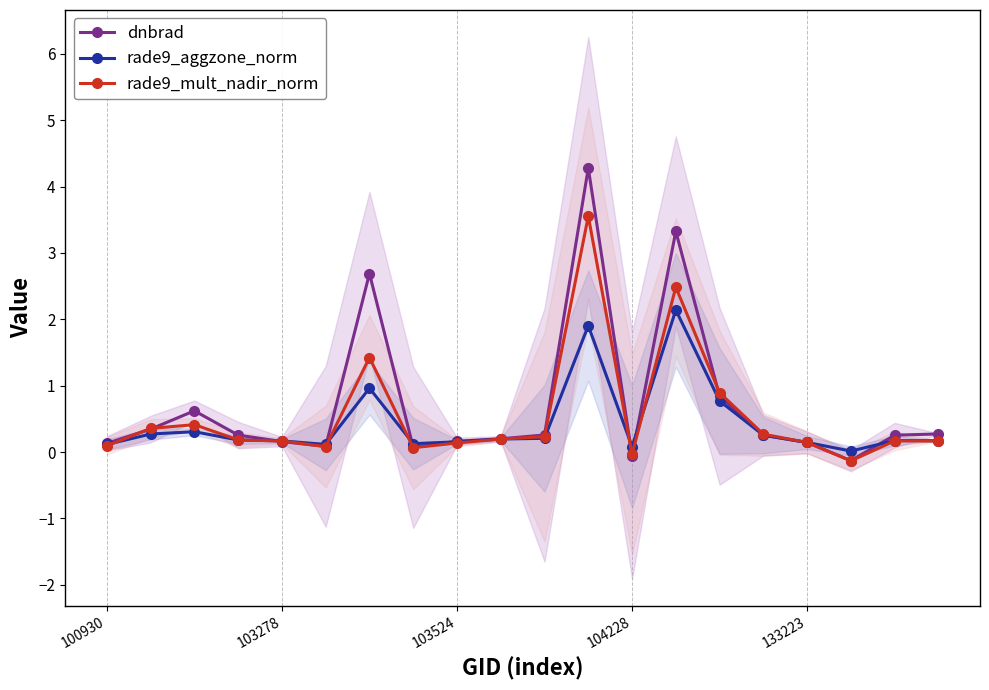

True or false: dnbrad has more than 0 points higher than both neighbors.

True